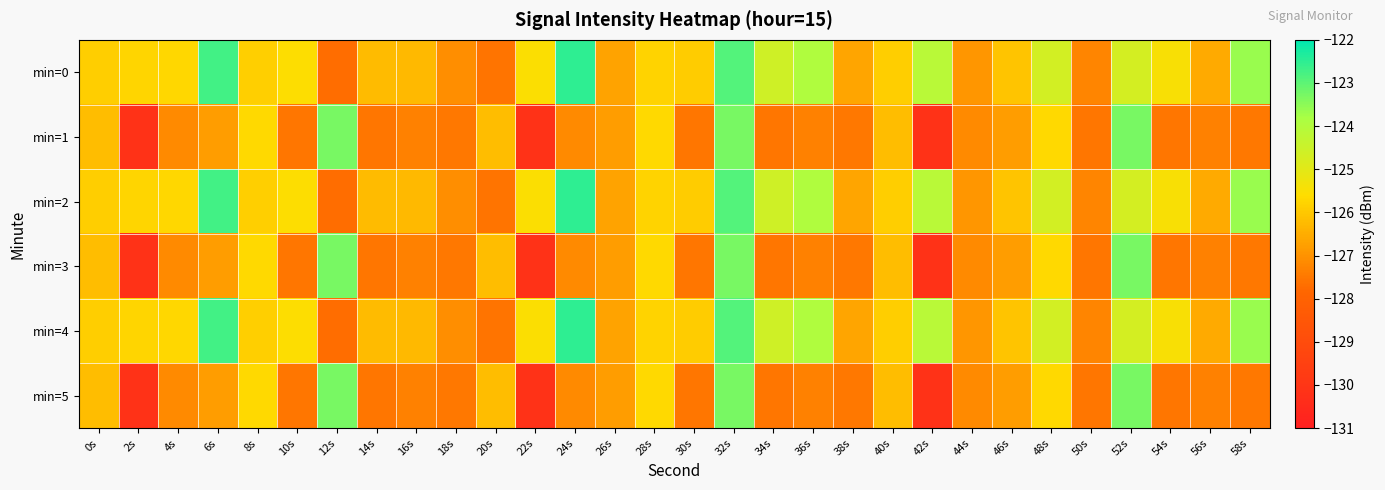

Between 34s and 8s, which is larger?

34s